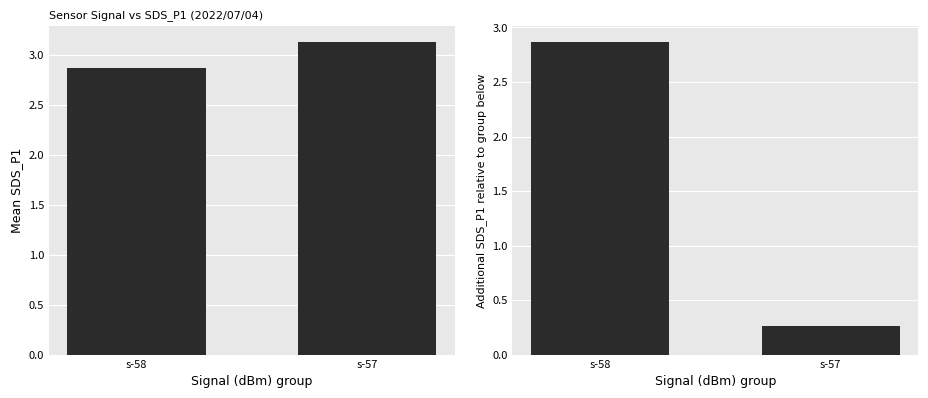

Are the bars horizontal?

No